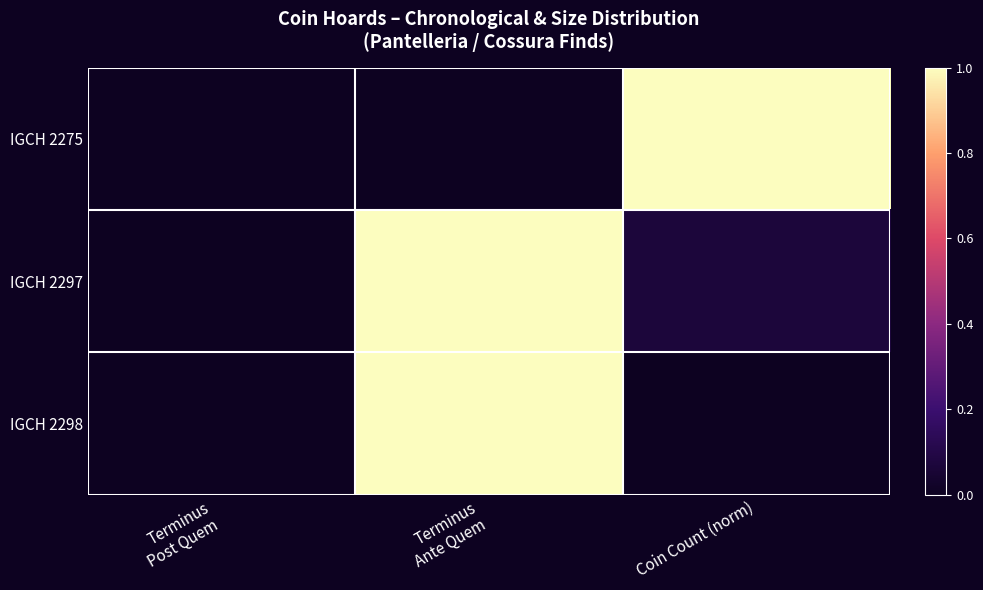

Which series has the widest spread of values?

IGCH 2275